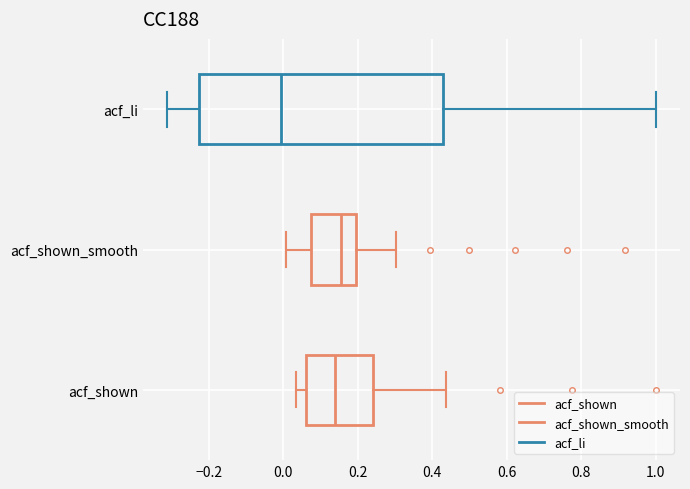

Which box is the widest, from its left edge to its right edge?

acf_li